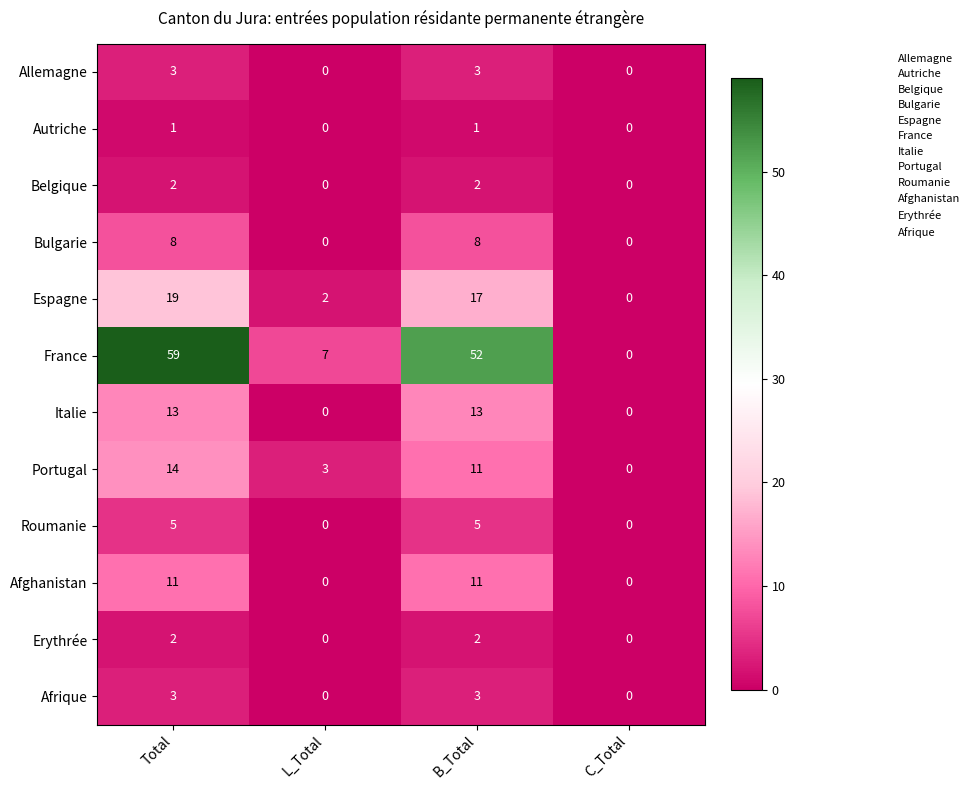

At which category is the sum across all series the highest?

Total